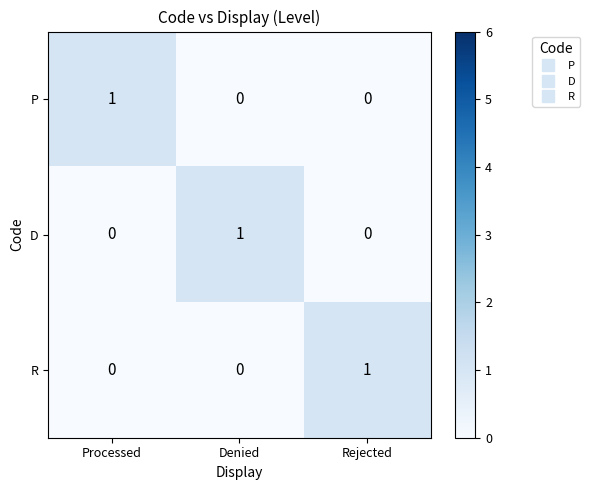

How many P values are between 0 and 1?

3